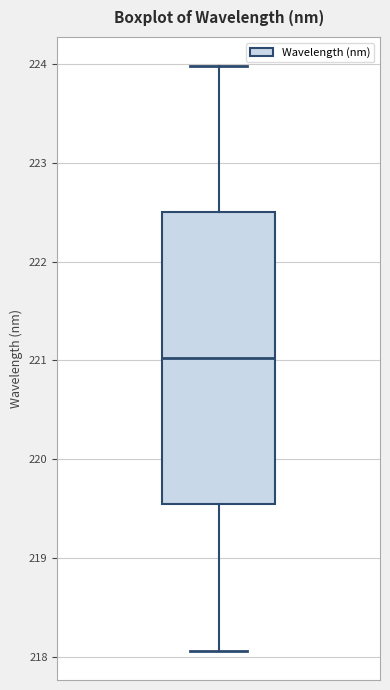

Read this box plot against the y-axis: the position of the median line, the range covered by the box, and the ends of both whiskers. The values are not printed on the chart, so give them approximately, as read against the axis.

median 221.0, box 219.5 to 222.5, whiskers 218.1 to 224.0